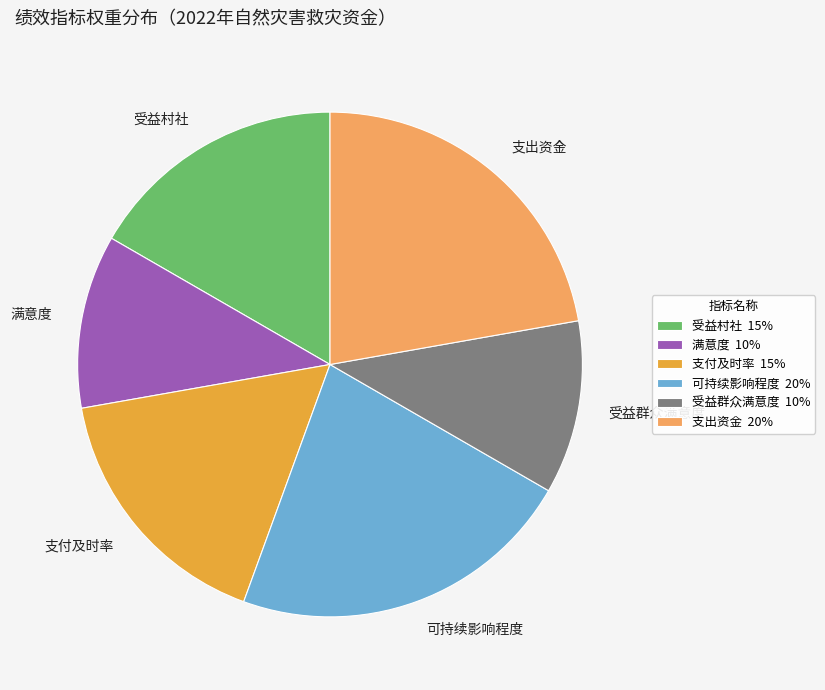

Does 受益群众满意度 account for over 50% of the chart?

No